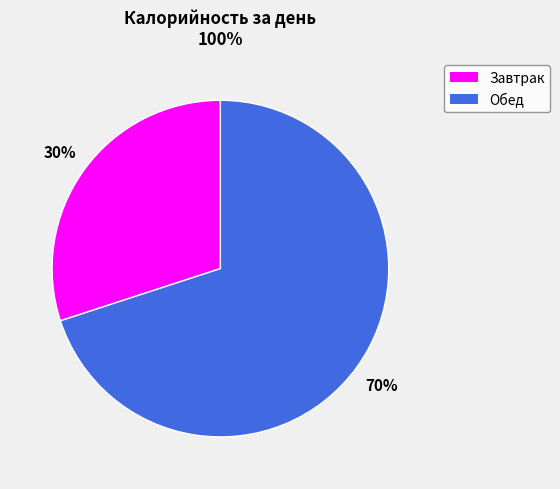

Count the number of slices in the pie.

2